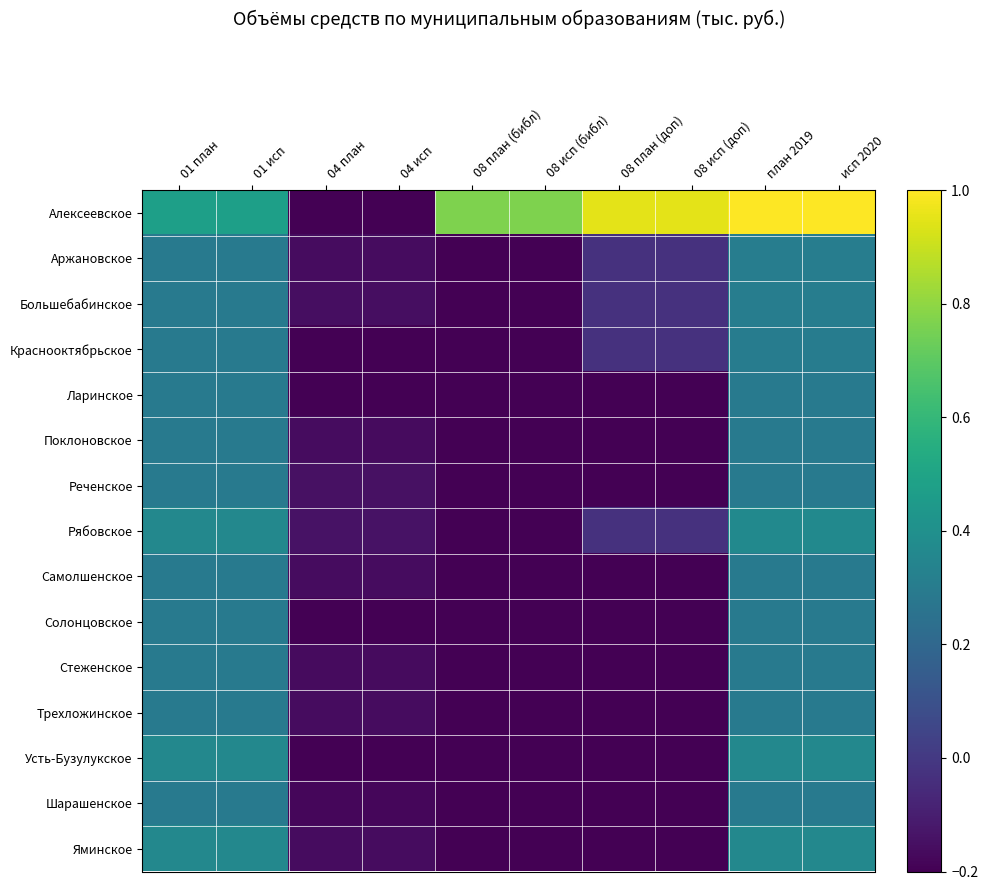

Which series changed the most between 08 план (библ) and 08 исп (библ)?

Алексеевское